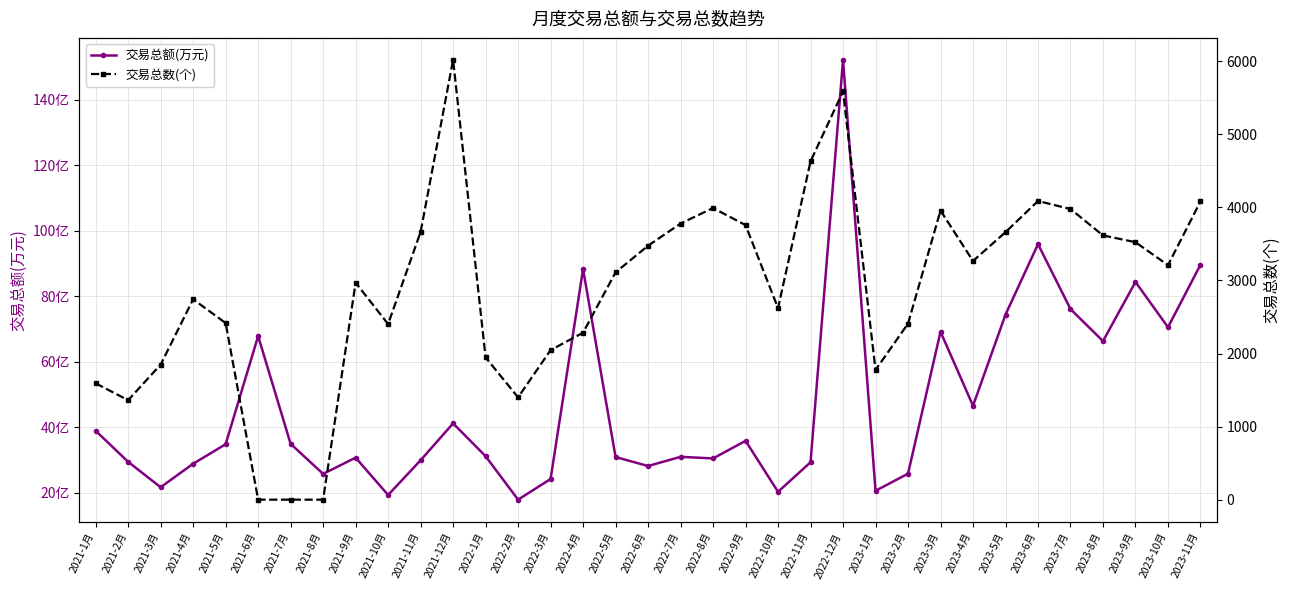

The 交易总额(万元) series shows 223586.1 at 2023-5月. True or false?

False